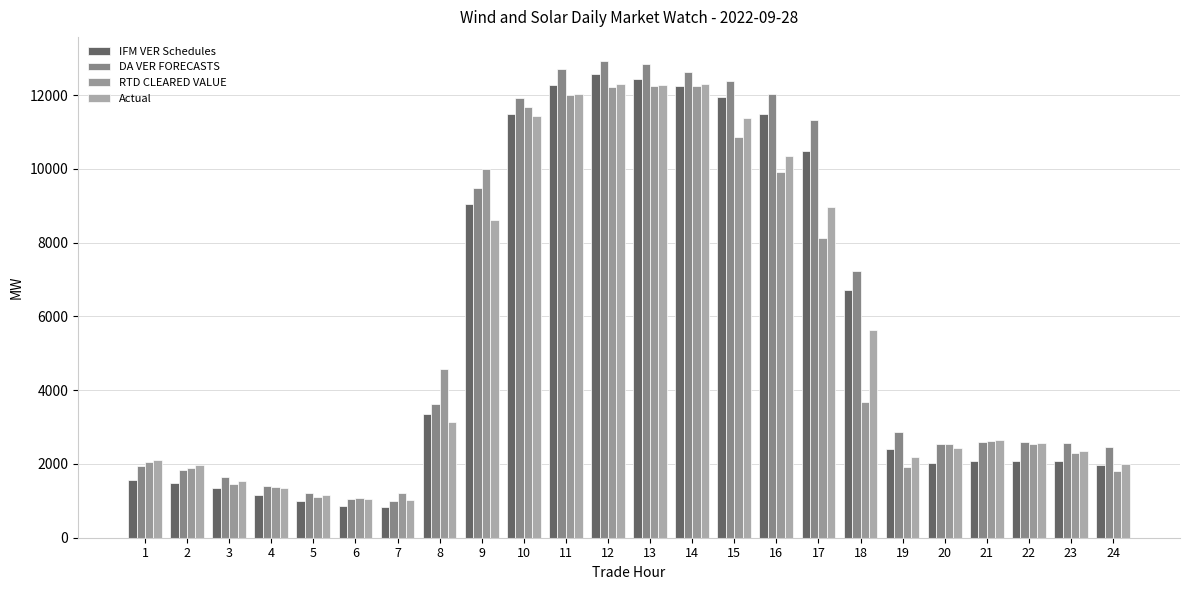

Between 2 and 4, which series saw the biggest shift?

Actual